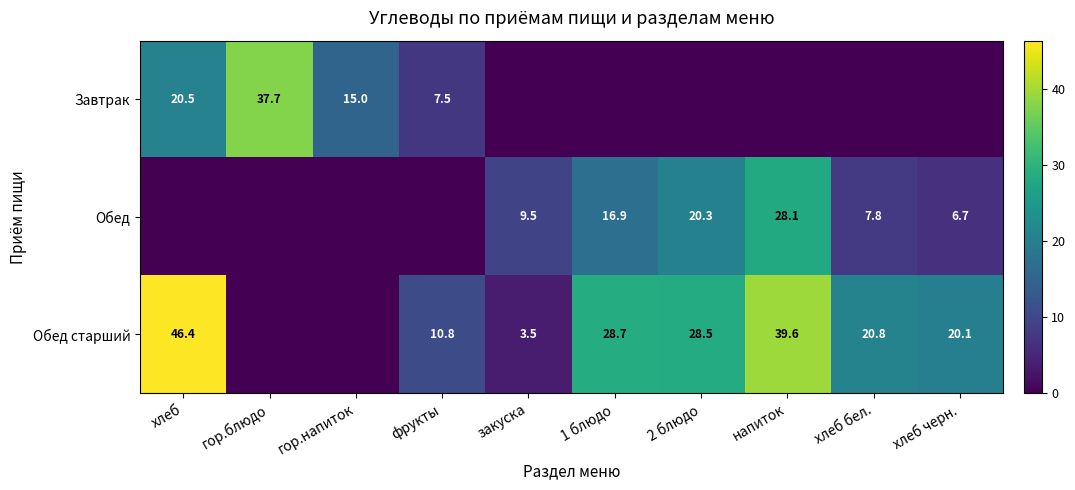

The value of Обед старший at хлеб черн. is 33.8. True or false?

False